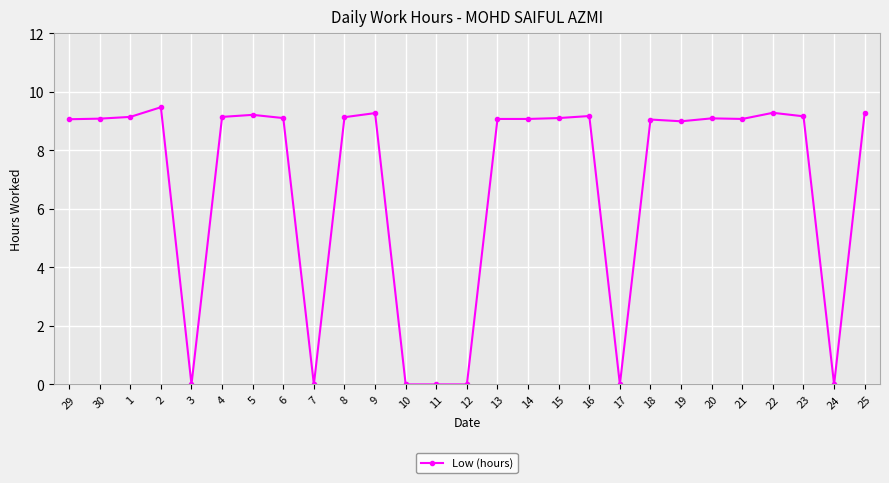

What is the label of the 3rd point from the right?

23